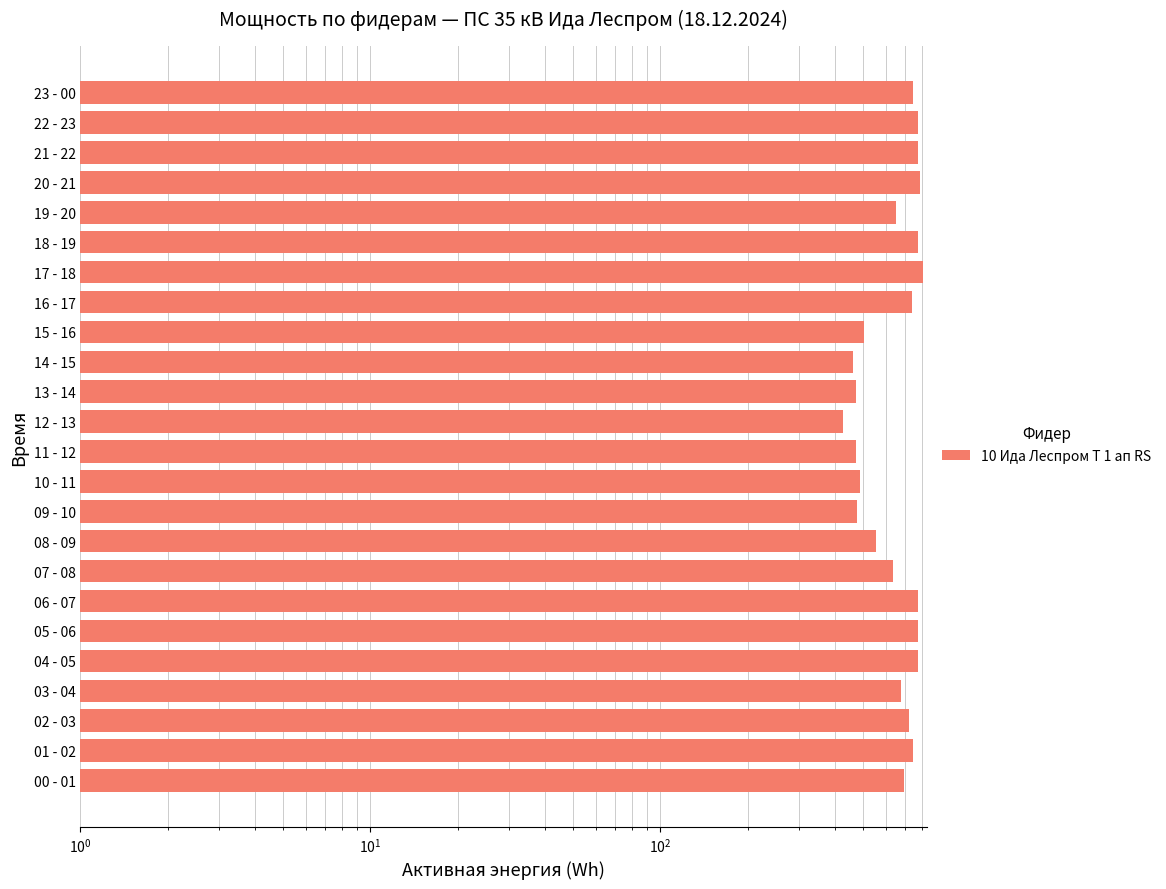

Which label corresponds to the largest value in the chart?

17 - 18